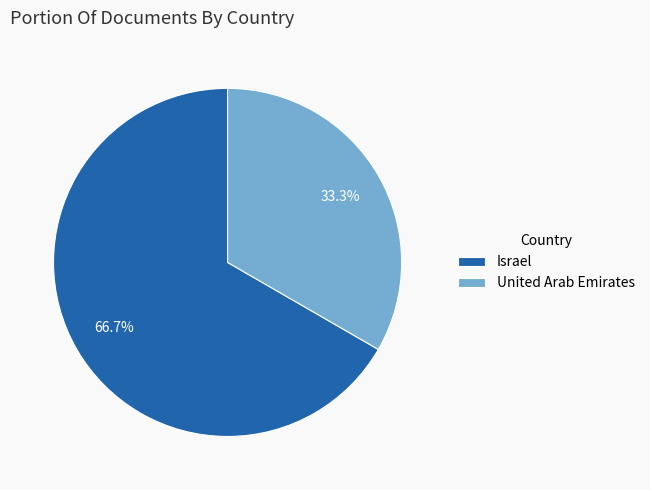

Which slice is the largest?

Israel